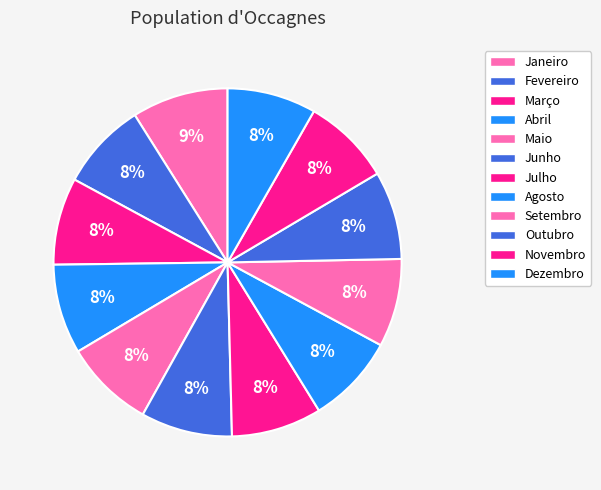

To the nearest percent, what percentage of the pie is Janeiro?

9%